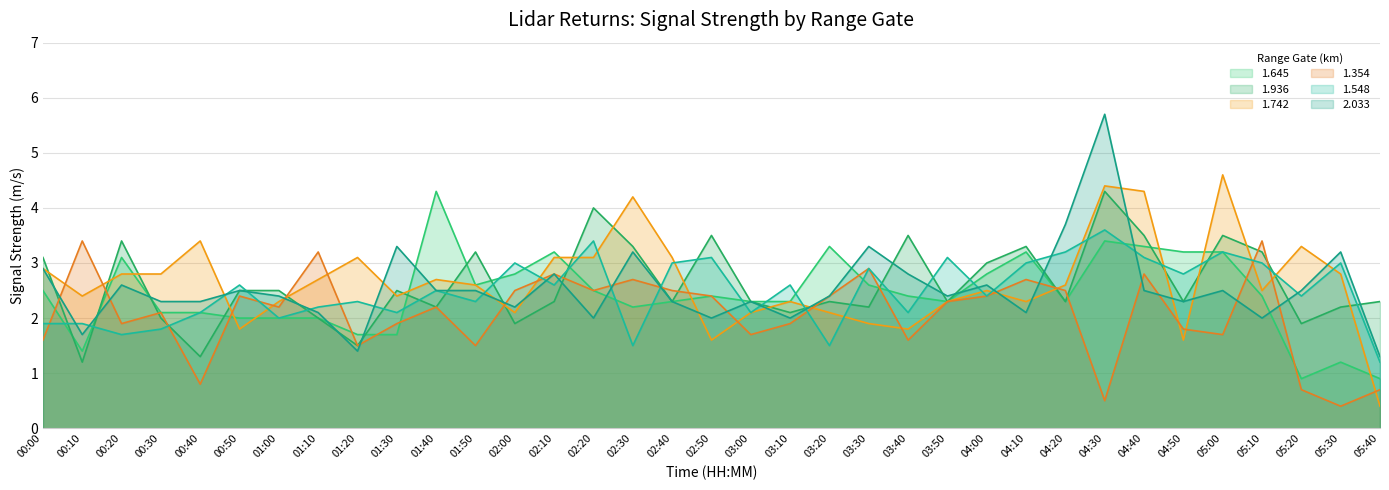

How many lines are shown in the chart?

6